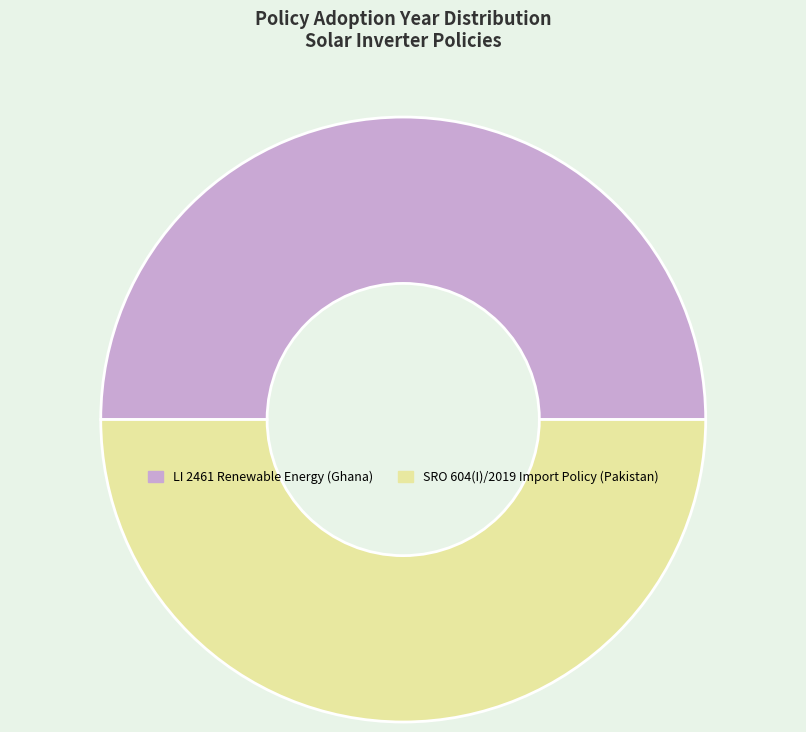

The SRO 604(I)/2019 Import Policy (Pakistan) slice represents 50% of the pie. True or false?

True